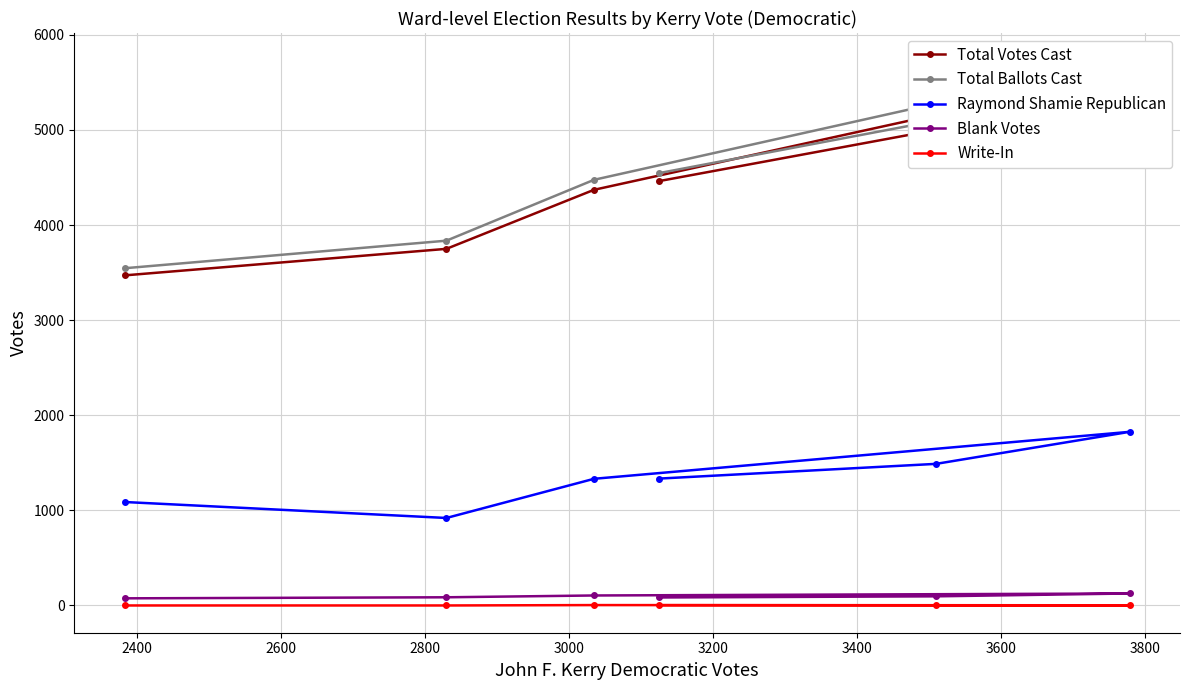

What is the maximum value for Raymond Shamie Republican?

1826